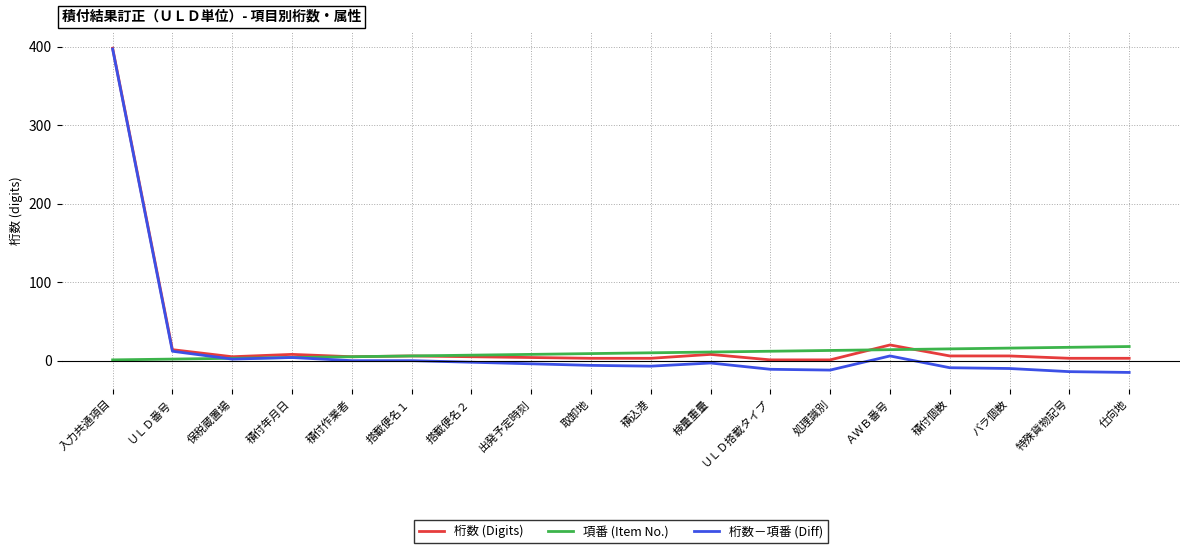

What is the total value across all series at 仕向地?

6